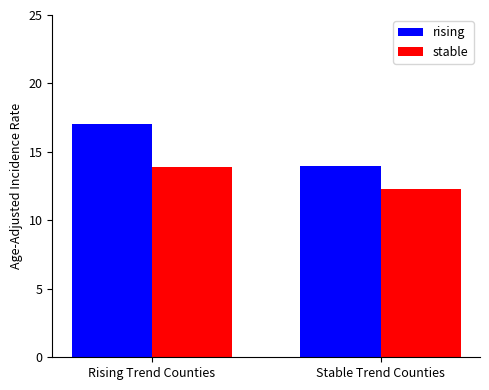

What is the total value across all series at Stable Trend Counties?

26.3